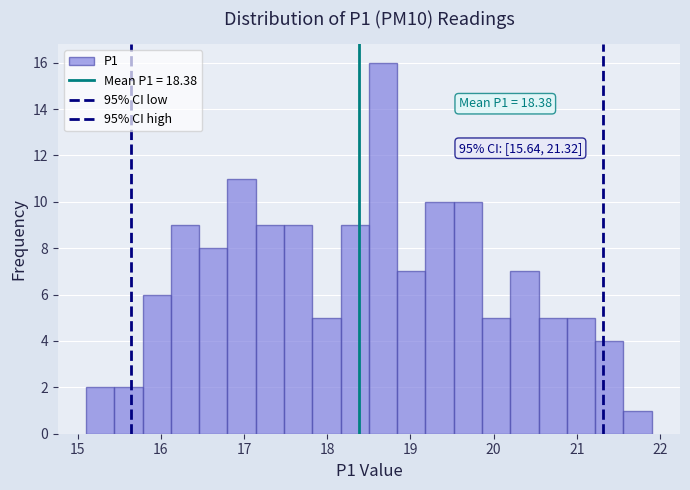

Read against the x-axis, roughly where is the centre of the tallest bar?

18.7